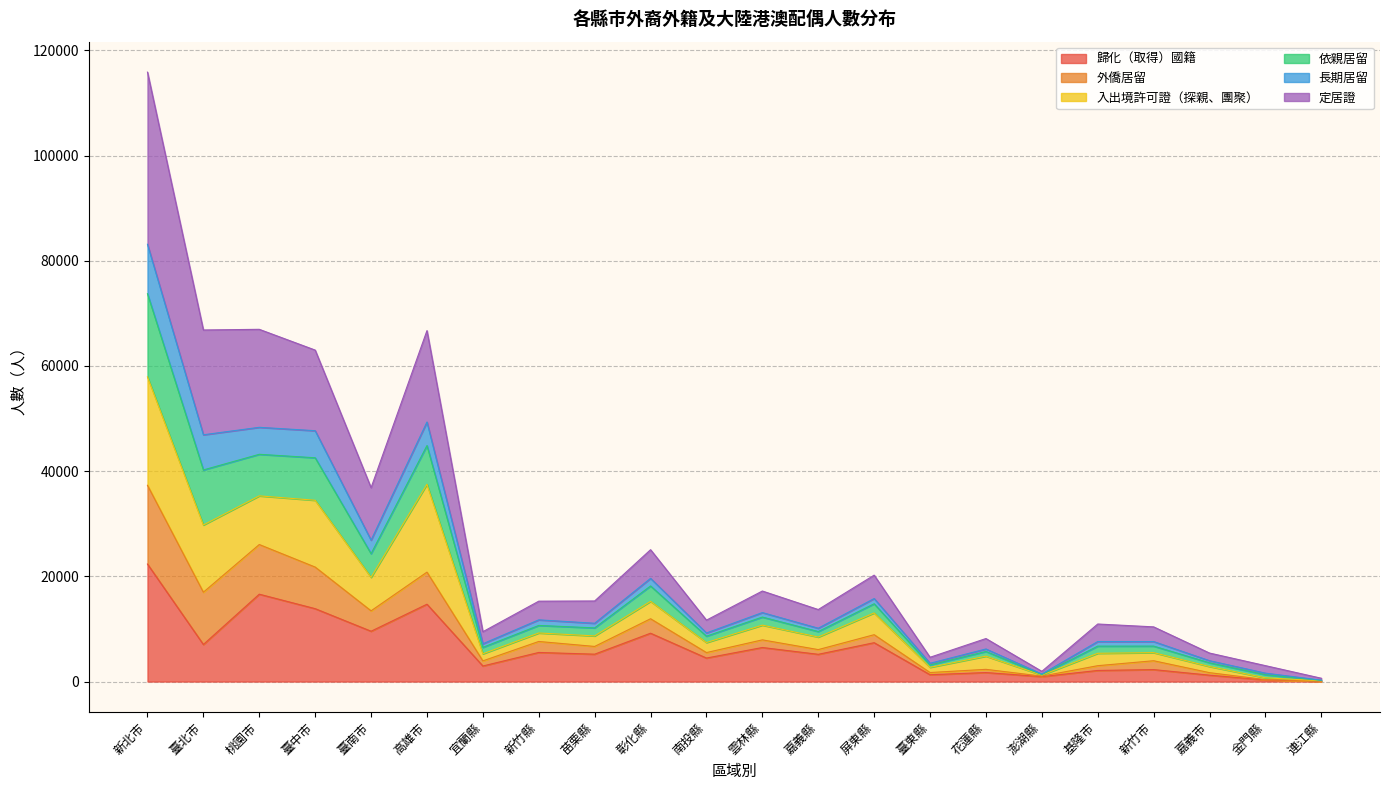

What is the total value across all series at 高雄市?

66726